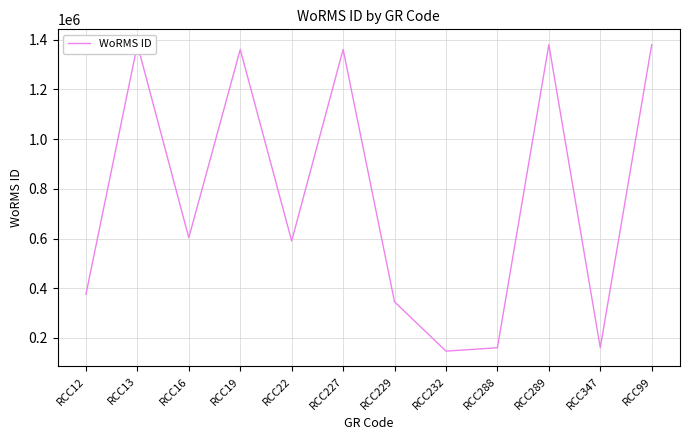

What is the difference between the values at RCC22 and RCC227?

770716